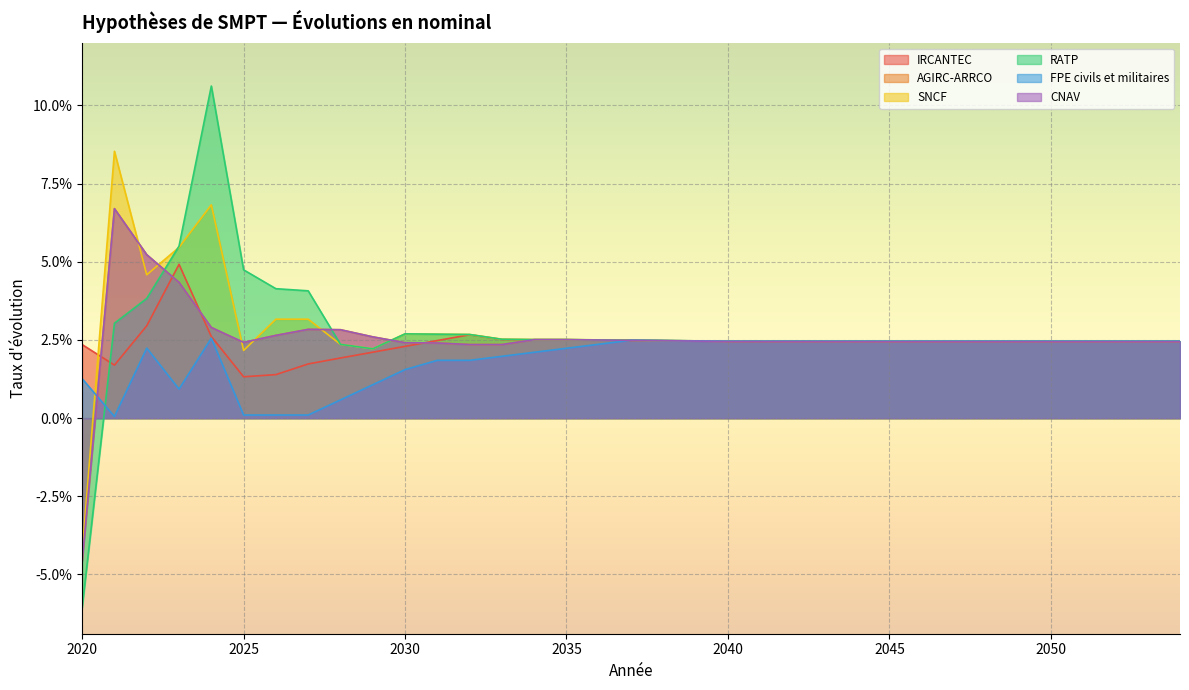

What is the maximum value for CNAV?

0.1